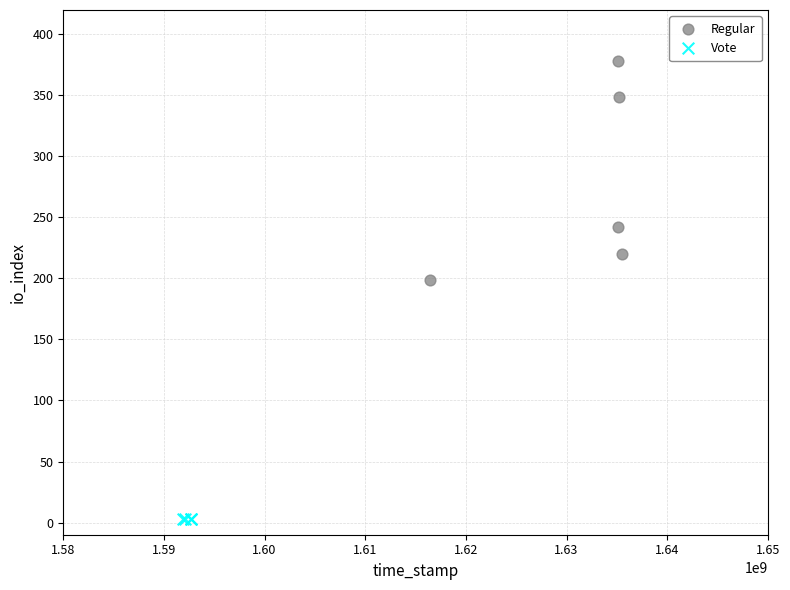

Which series reaches the maximum Y coordinate?

Regular